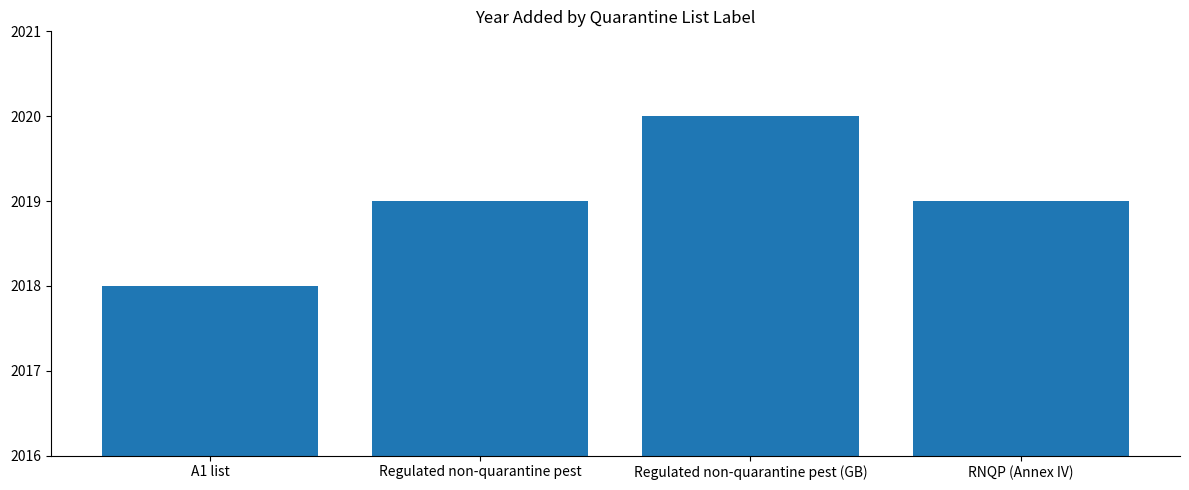

Count the number of data series in this chart.

1